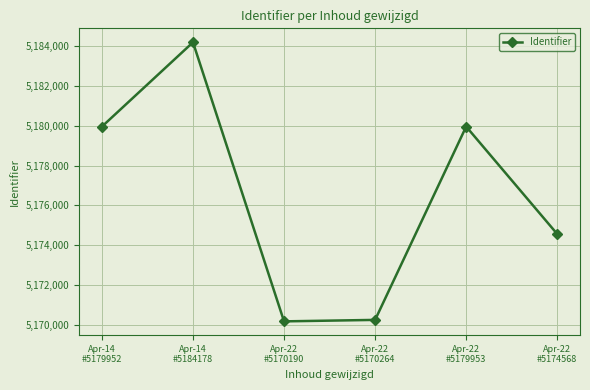

How many points are lower than both their immediate neighbors (excluding endpoints)?

1